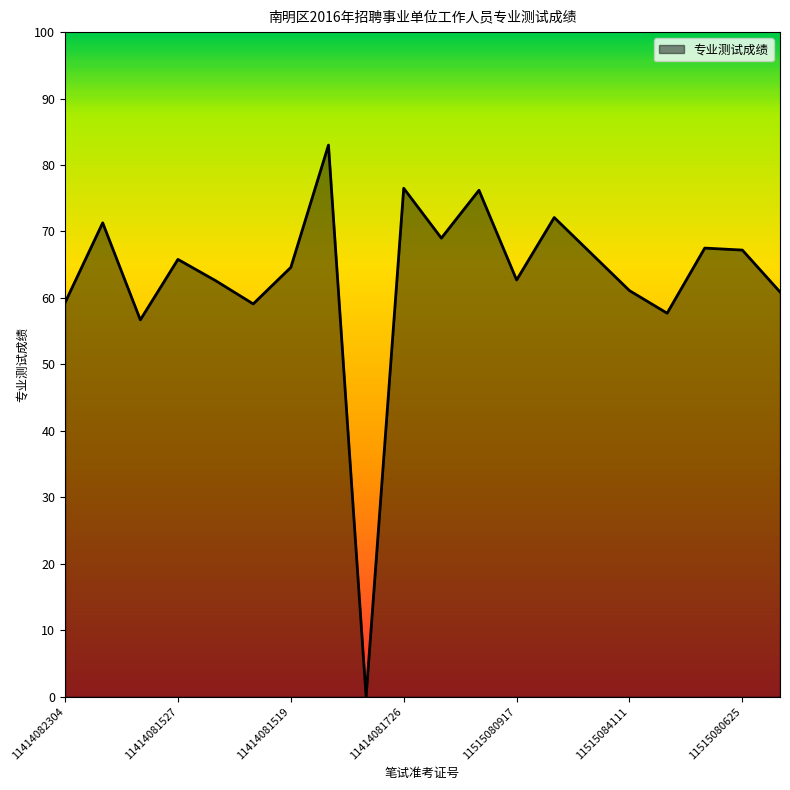

How many interior local peaks (higher than both neighbors) does the data have?

7